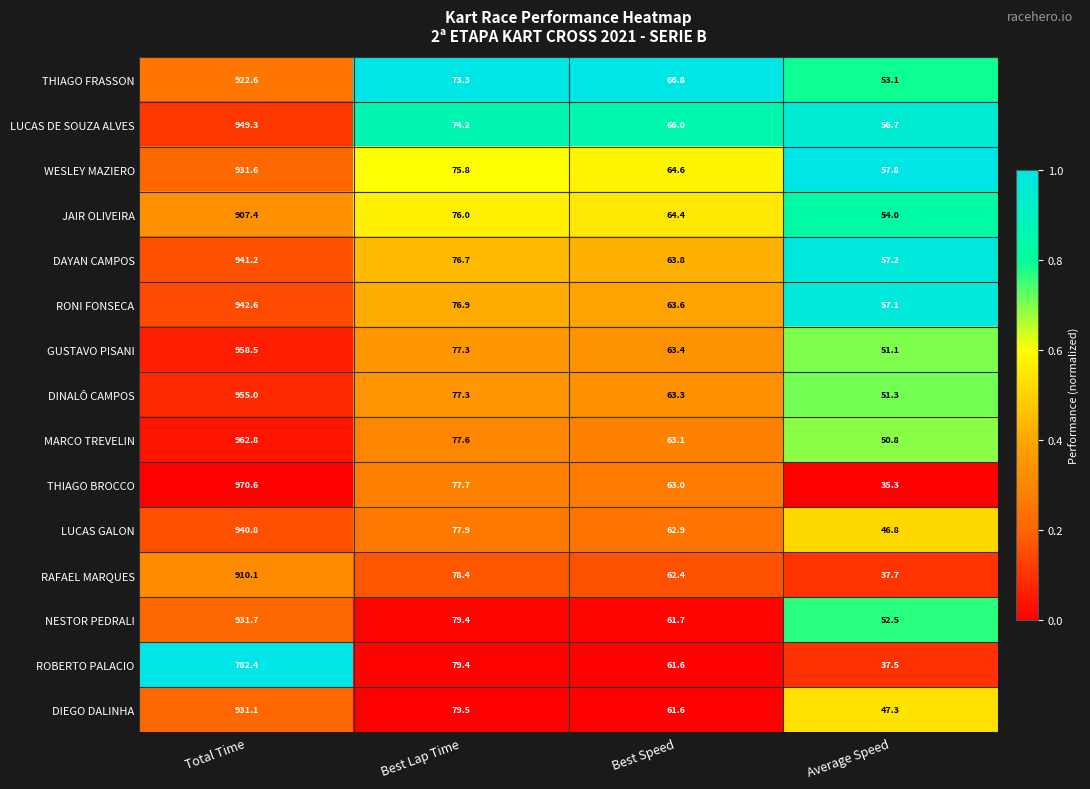

At which category is the sum across all series the highest?

Total Time